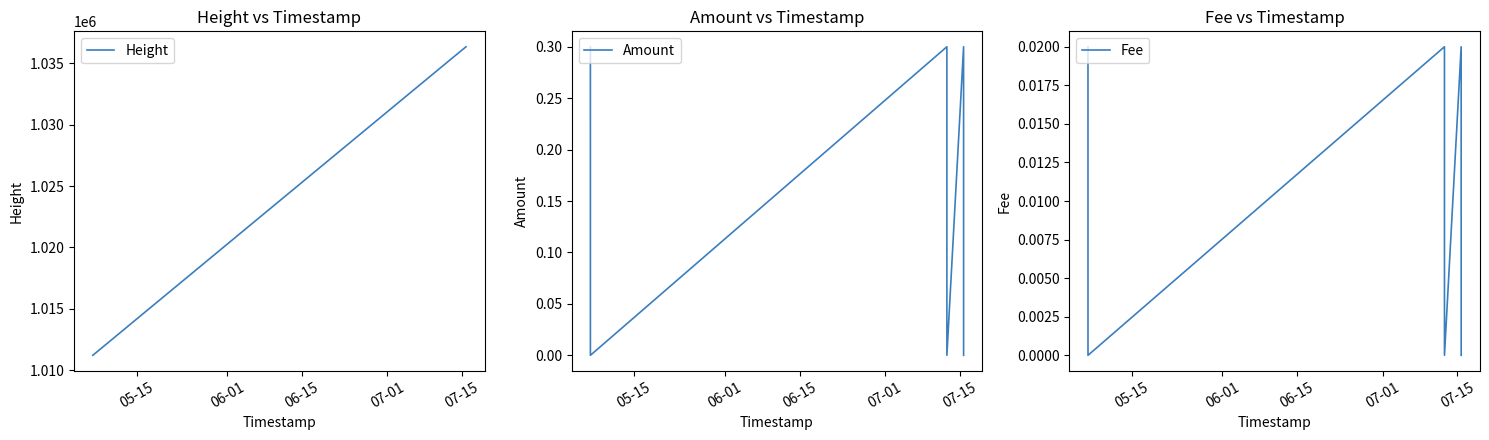

List the series in order of their peak value, highest first.

Height, Amount, Fee